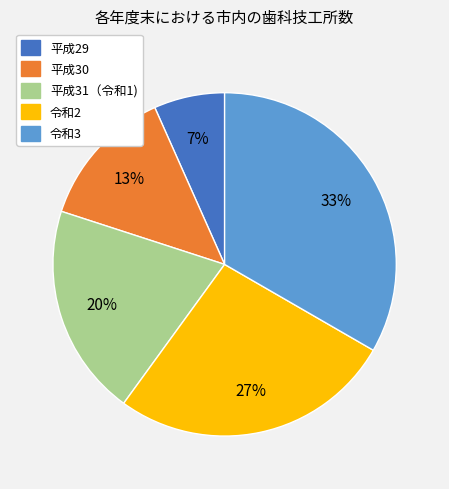

The 平成29 slice represents 7% of the pie. True or false?

True